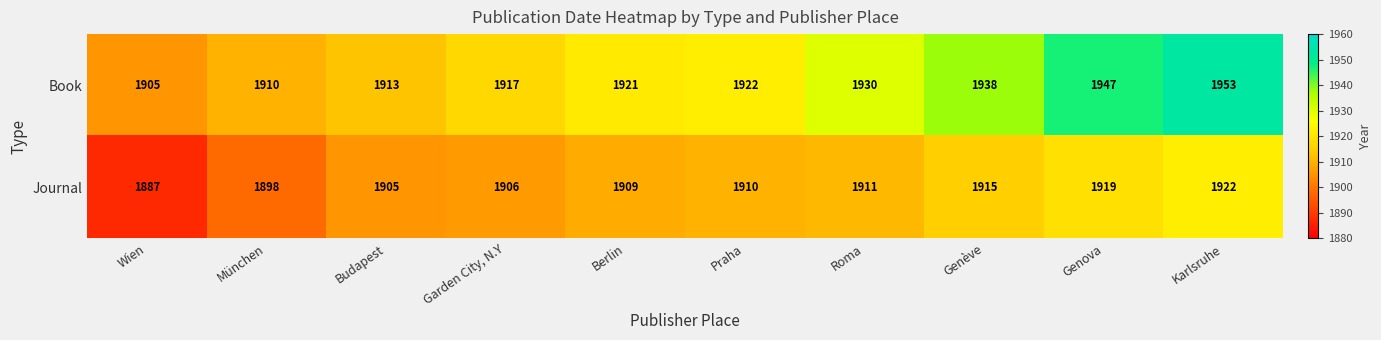

The Journal series shows 1910 at Praha. True or false?

True